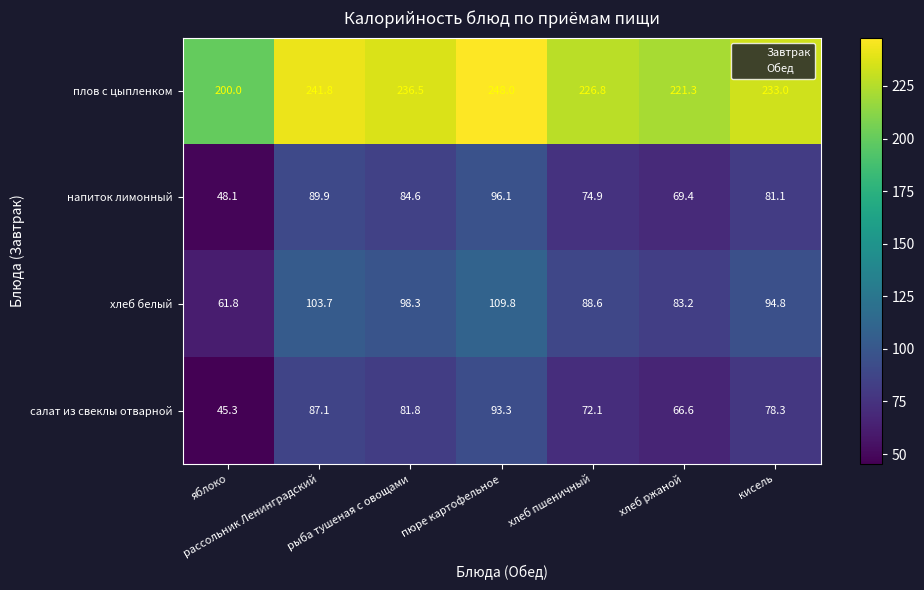

How many series are shown in this chart?

4